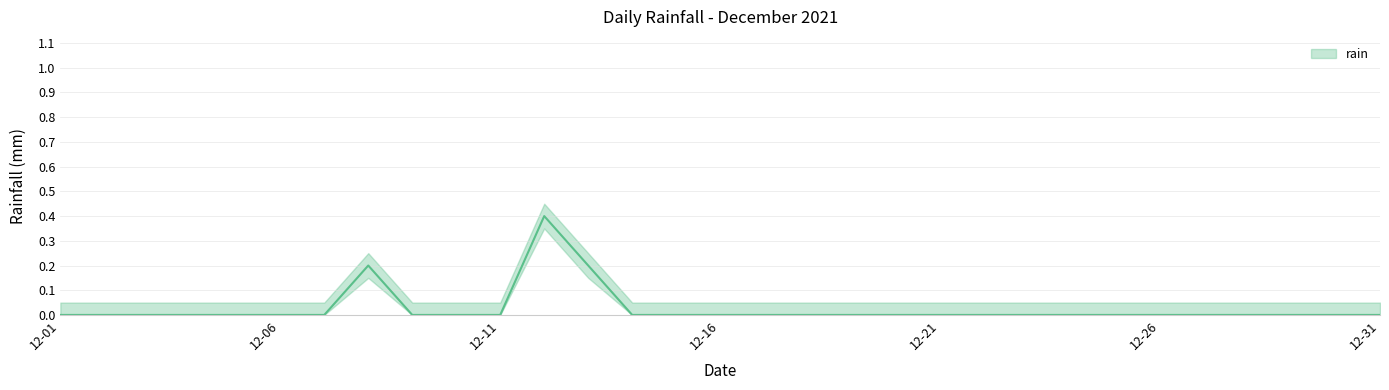

Is this an area chart (filled region under the line)?

No